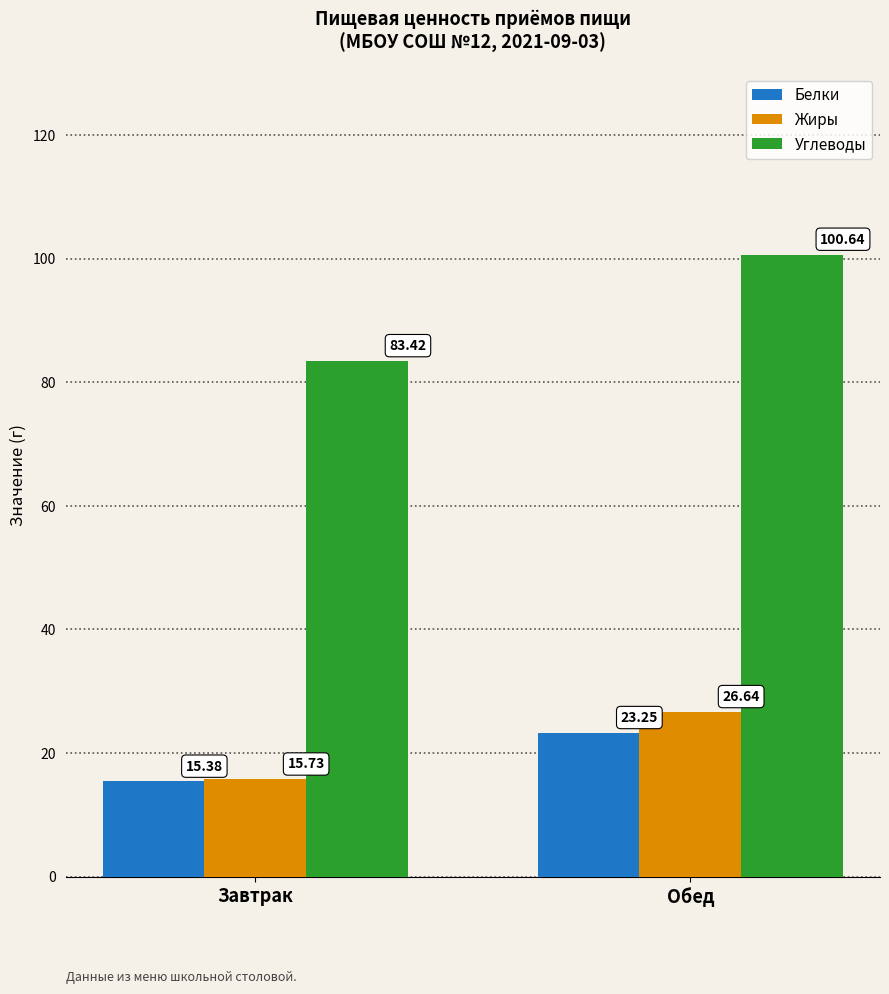

The value of Углеводы at Обед is 100.6. True or false?

True